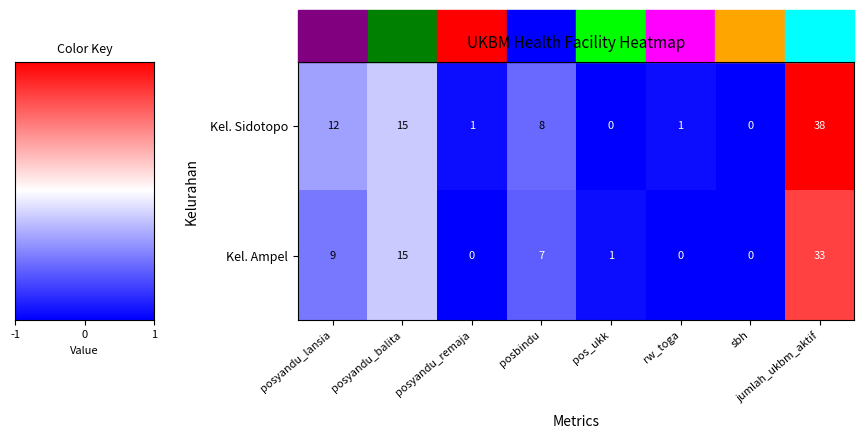

Which series has the largest total across all categories?

Kel. Sidotopo